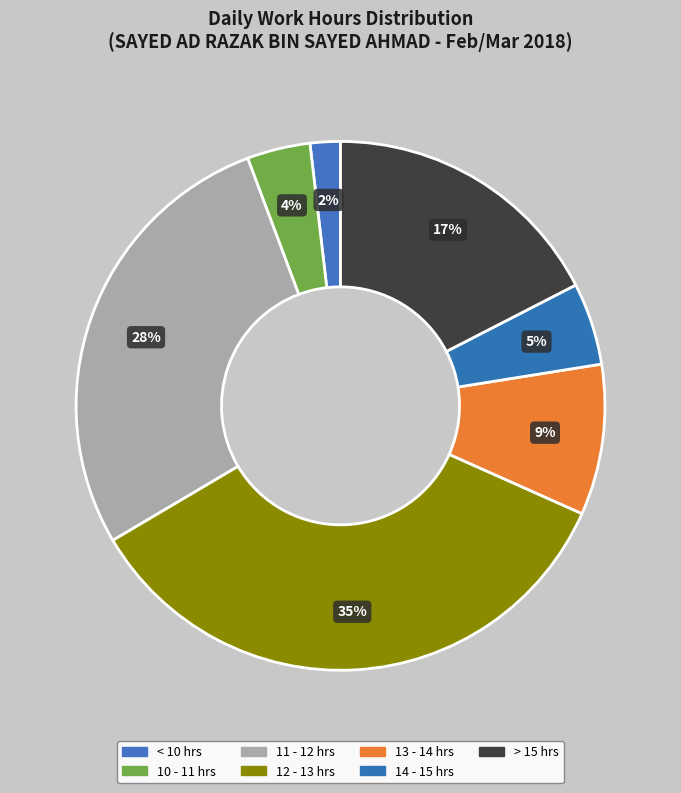

Count the number of slices in the pie.

7